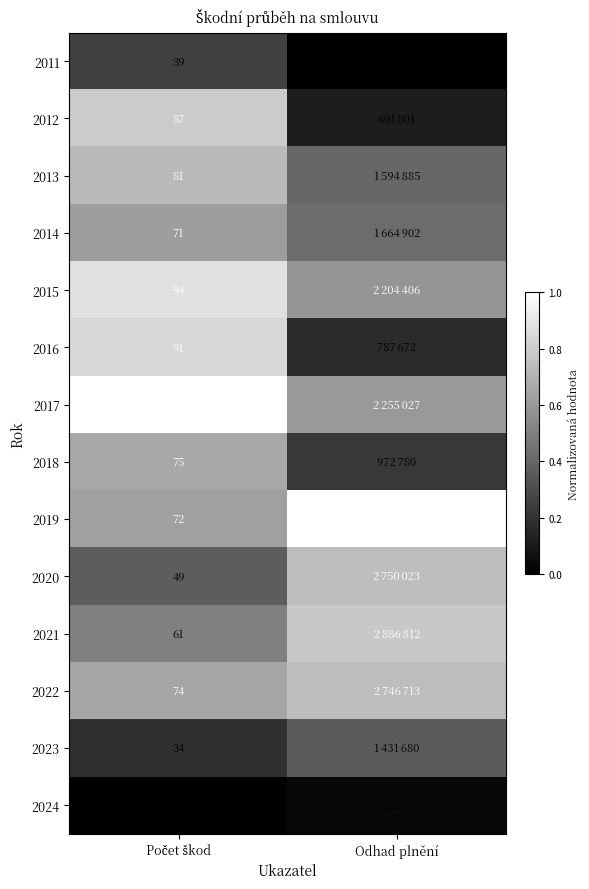

Rank the series by their maximum value, from lowest to highest.

2024, 2011, 2023, 2014, 2018, 2013, 2022, 2020, 2021, 2012, 2016, 2015, 2017, 2019